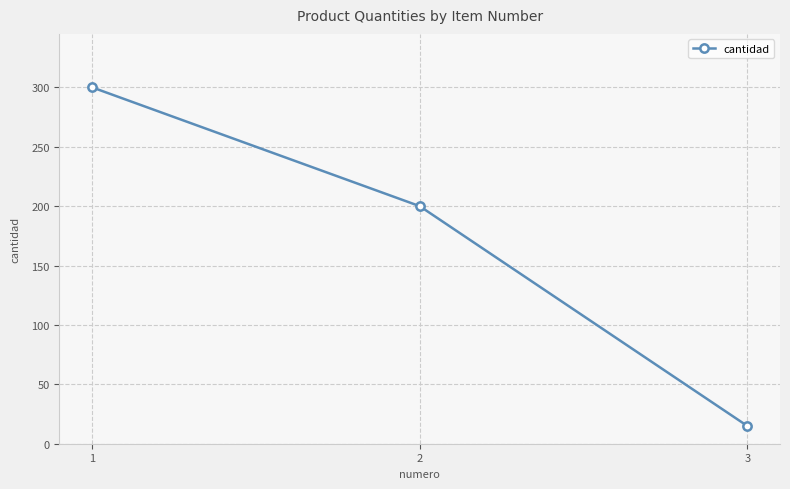

What is the smallest value displayed?

15